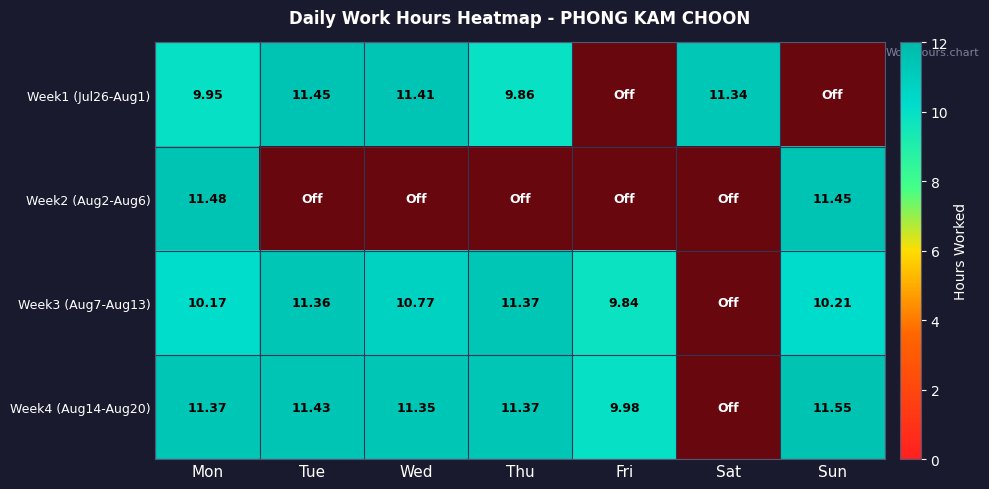

Which series has the widest spread of values?

Week4